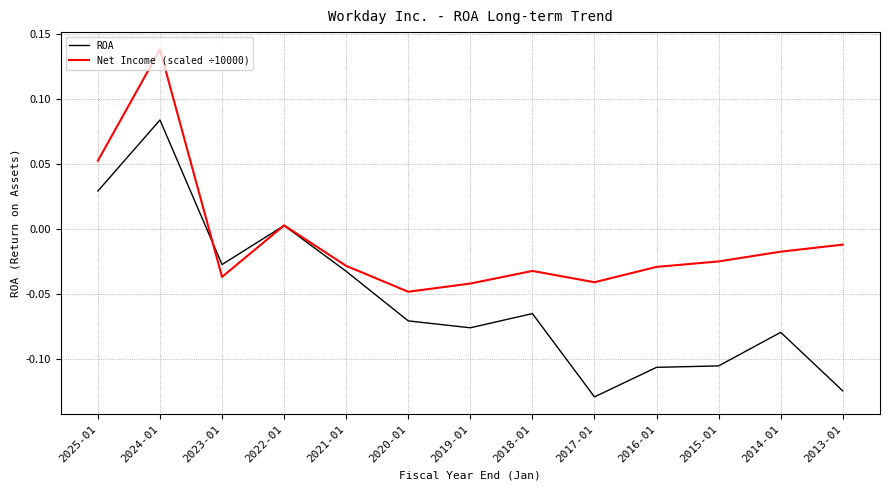

What position from the left is 2025-01?

1